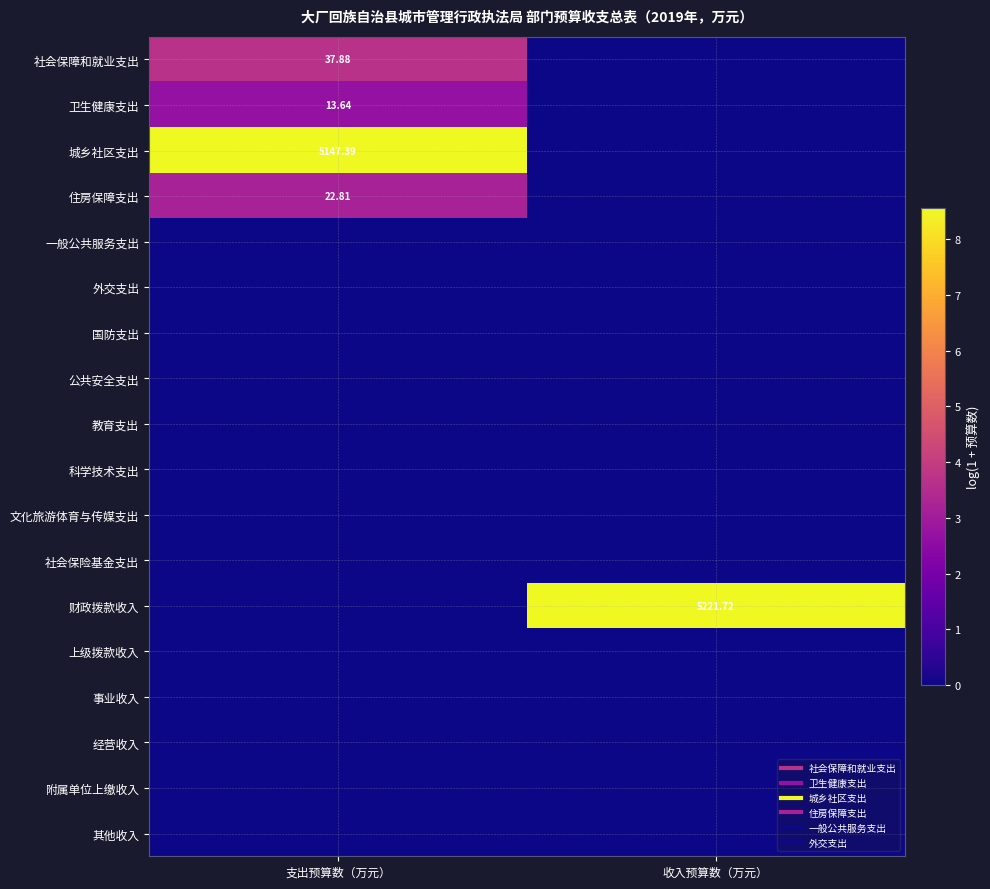

Is the value of 其他收入 at 支出预算数（万元） greater than the value of 经营收入 at 收入预算数（万元）?

No